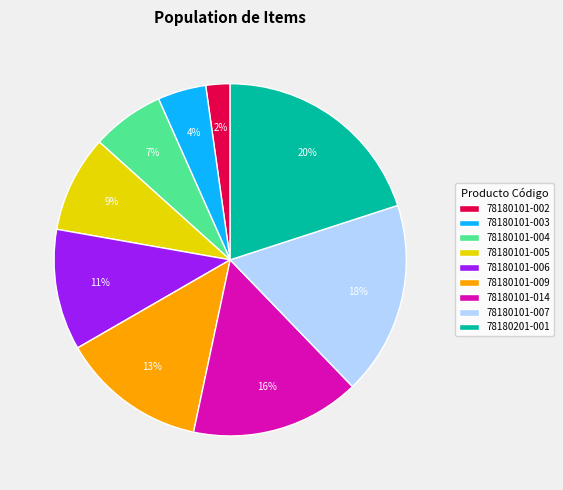

Count the number of slices in the pie.

9